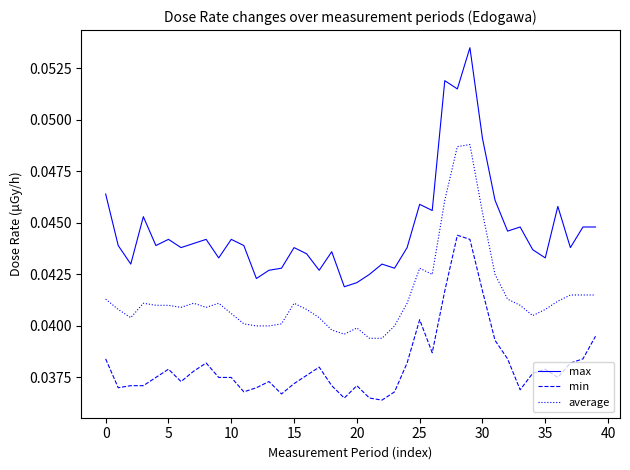

Rank the series by their average value, from highest to lowest.

max, average, min